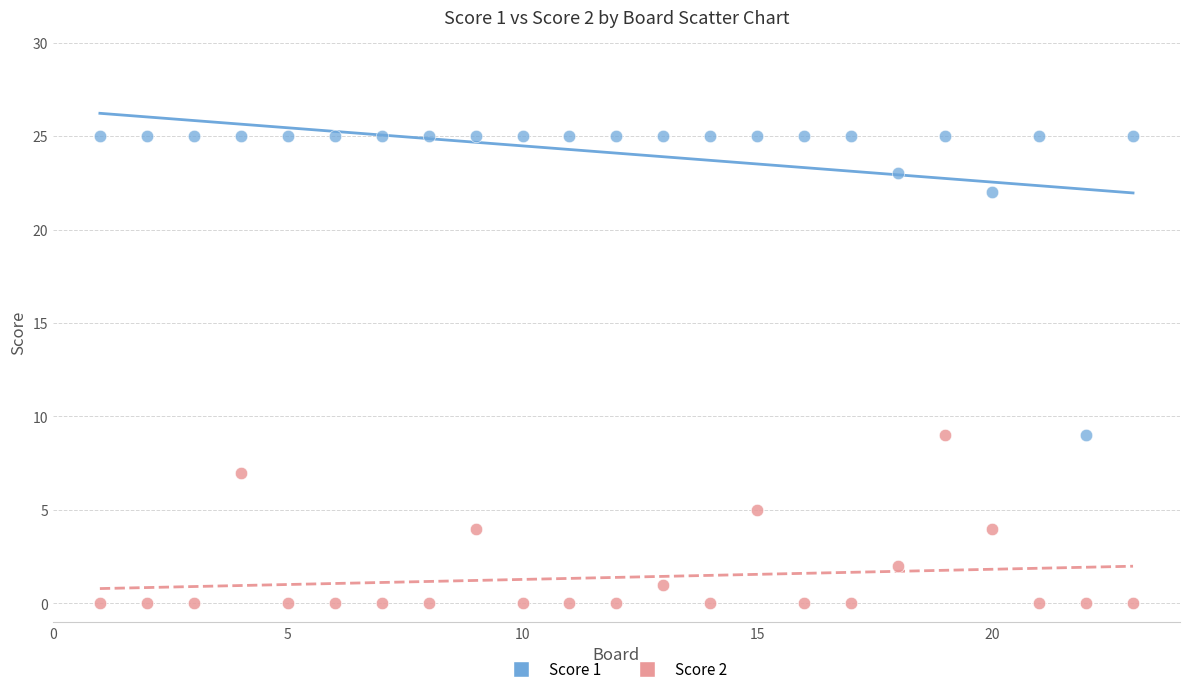

Which series has the largest Y range (max minus min)?

Score 1